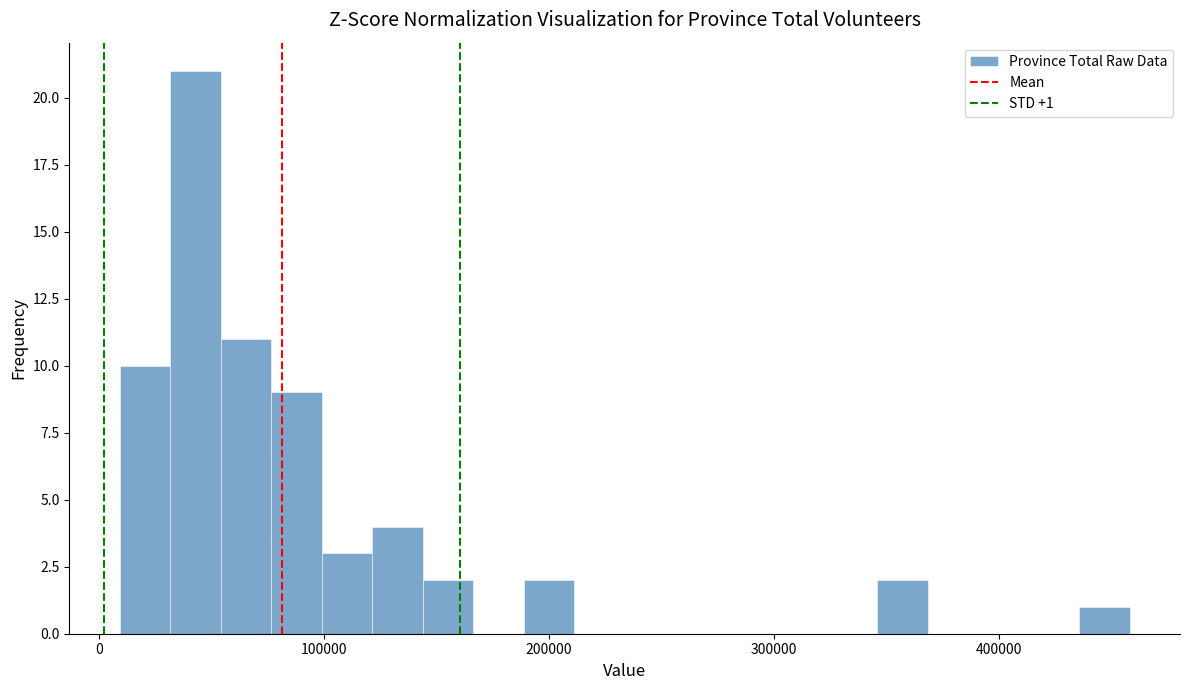

Read against the x-axis, roughly where is the centre of the tallest bar?

40000